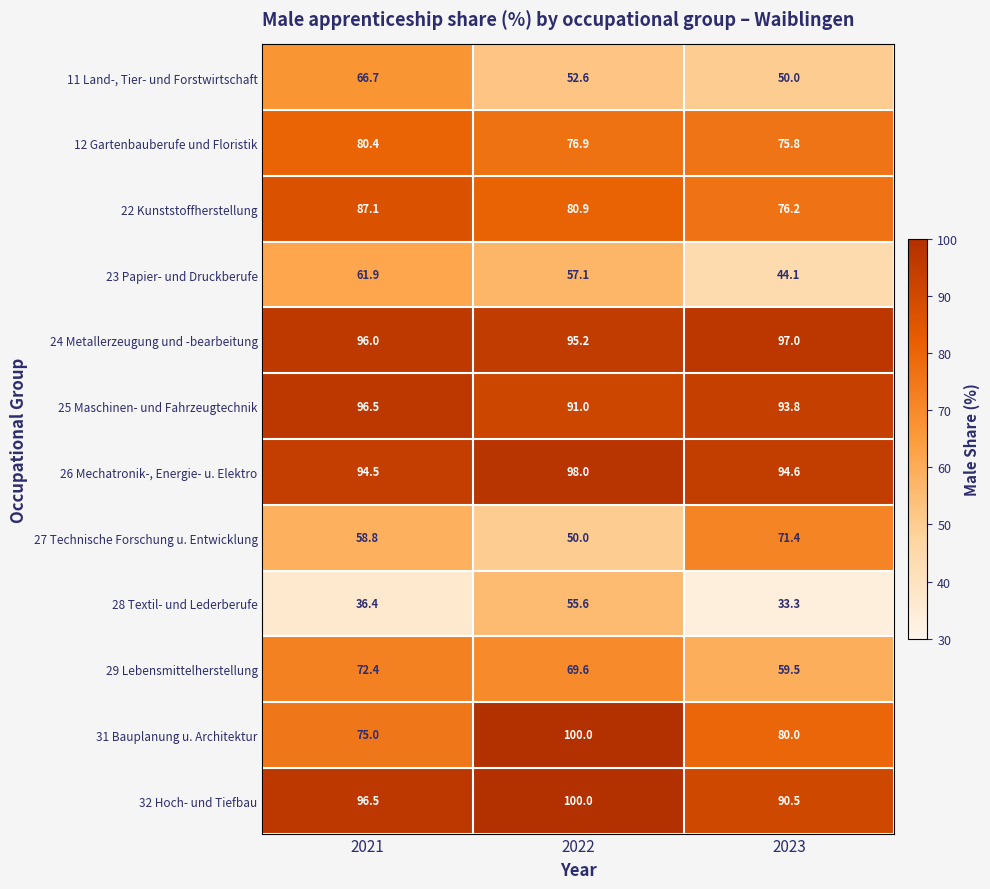

The value of 29 Lebensmittelherstellung at 2021 is 72.4. True or false?

True